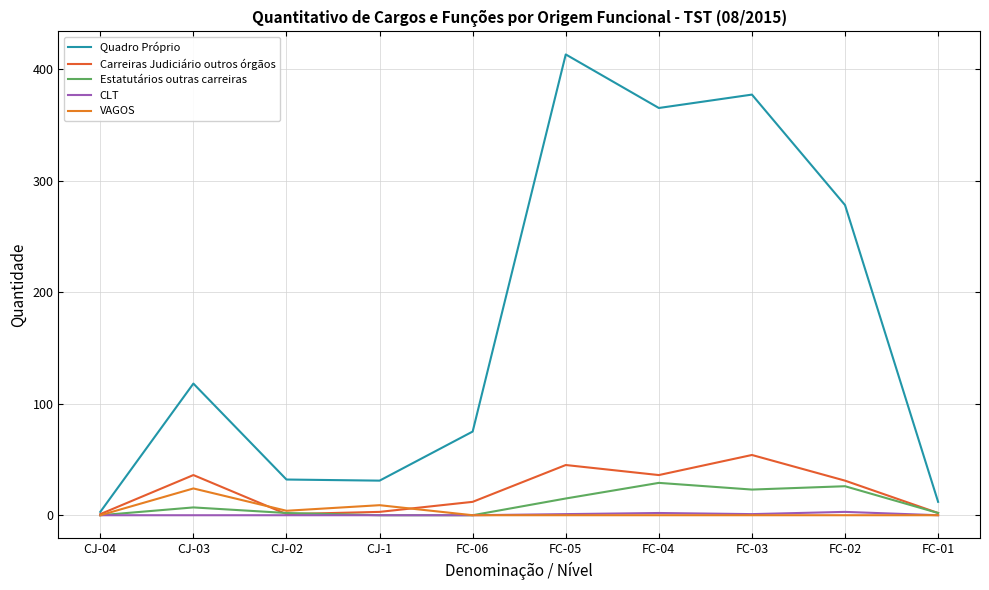

List the series in order of their peak value, highest first.

Quadro Próprio, Carreiras Judiciário outros órgãos, Estatutários outras carreiras, VAGOS, CLT